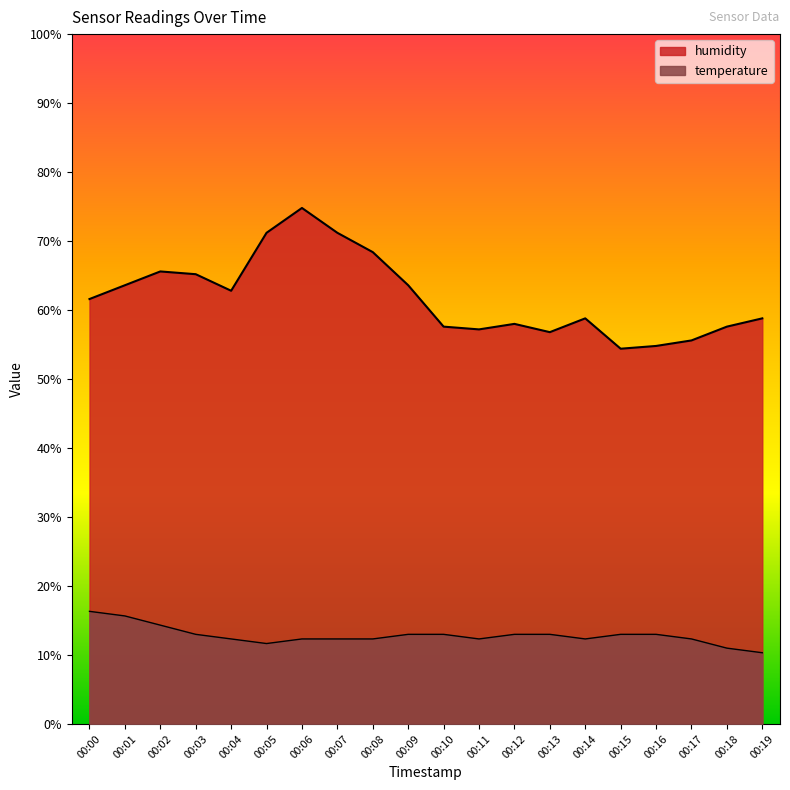

Is it true that humidity equals 78.9 at 00:13?

False